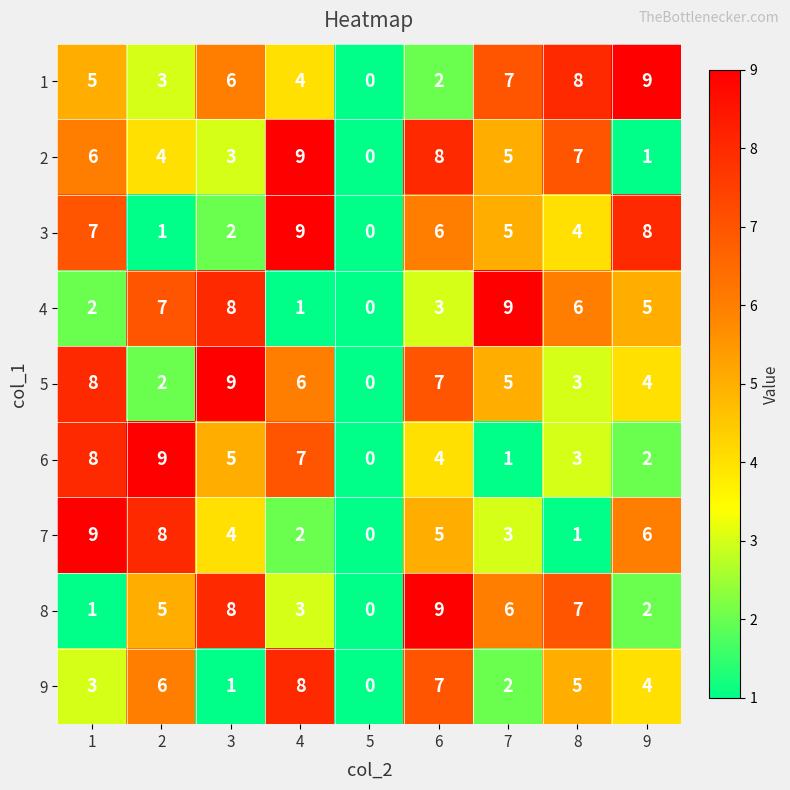

What is the average value of the 1 series?

5